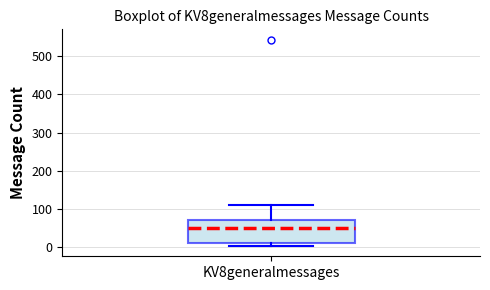

Read this box plot against the y-axis: the position of the median line, the range covered by the box, and the ends of both whiskers. The values are not printed on the chart, so give them approximately, as read against the axis.

median 50, box 10 to 70, whiskers 0 to 110